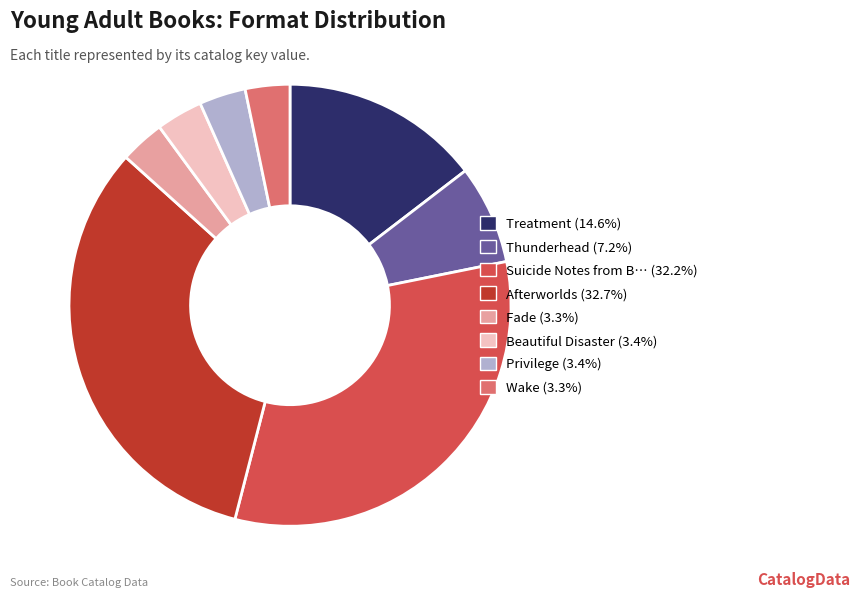

How many slices are in this pie chart?

8